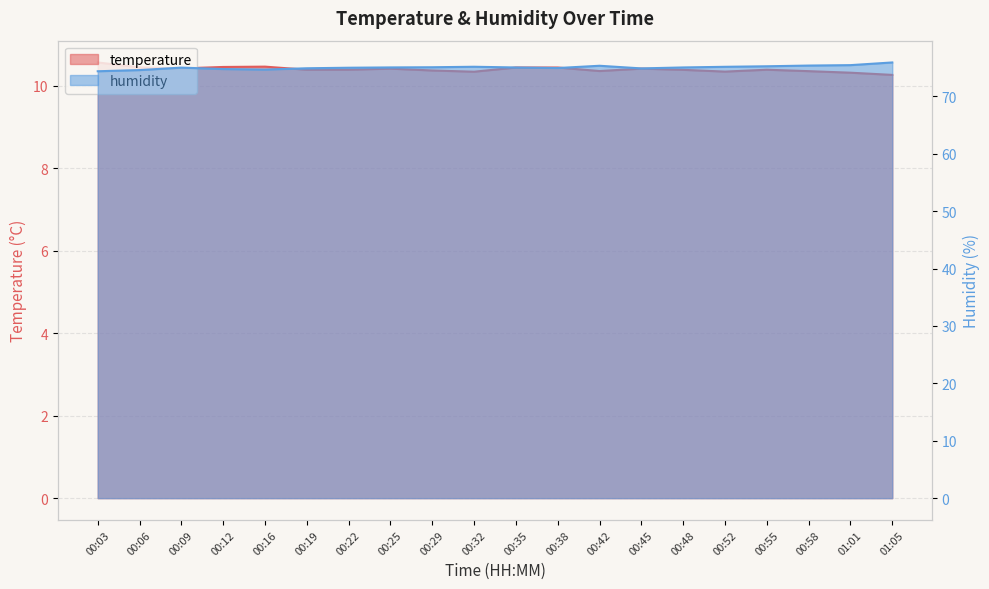

Which label corresponds to the smallest value in the chart?

01:05